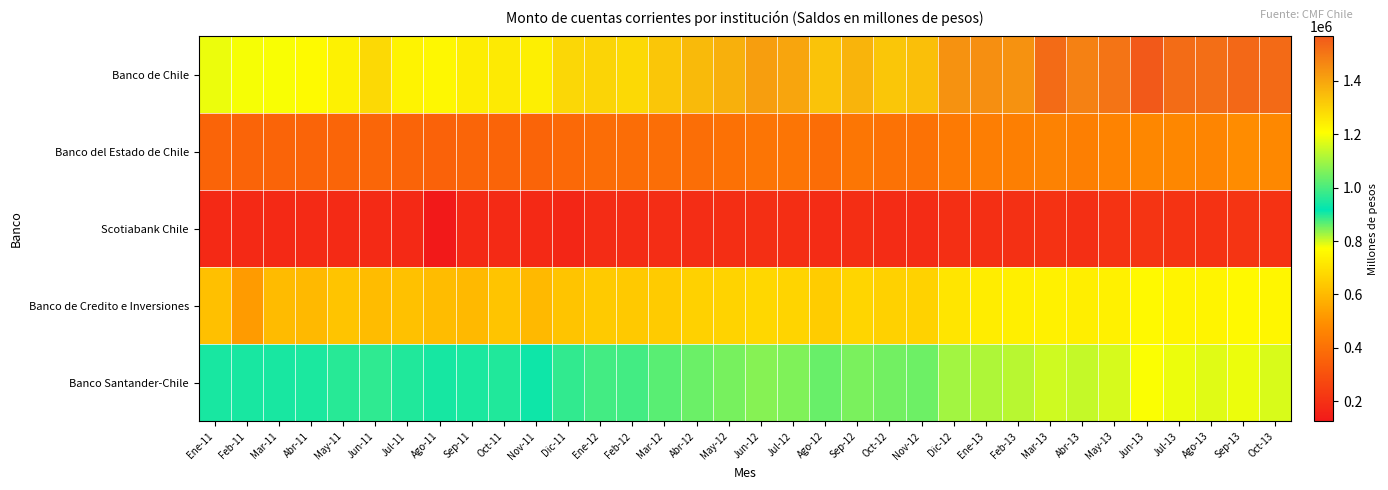

Reading left to right, what are all the values shown in this chart?

Banco de Chile: Ene-11=1185752.7	Feb-11=1195808.1	Mar-11=1198885.0	Abr-11=1215828.9	May-11=1234991.0	Jun-11=1285844.7	Jul-11=1230098.3	Ago-11=1221989.9	Sep-11=1244677.0	Oct-11=1250726.0	Nov-11=1237860.1	Dic-11=1291307.5	Ene-12=1298825.5	Feb-12=1286721.2	Mar-12=1328895.3	Abr-12=1353052.3	May-12=1375961.3	Jun-12=1415860.2	Jul-12=1398482.3	Ago-12=1335259.5	Sep-12=1367622.2	Oct-12=1328234.6	Nov-12=1343765.2	Dic-12=1441480.7	Ene-13=1446822.6	Feb-13=1440789.0	Mar-13=1527224.9	Abr-13=1478400.4	May-13=1505496.8	Jun-13=1566800.1	Jul-13=1522059.7	Ago-13=1519473.4	Sep-13=1530243.4	Oct-13=1529859.6
Banco del Estado de Chile: Ene-11=359444.4	Feb-11=359325.5	Mar-11=360968.3	Abr-11=359296.5	May-11=364248.9	Jun-11=369092.2	Jul-11=361625.1	Ago-11=352671.9	Sep-11=364425.4	Oct-11=362648.7	Nov-11=359039.2	Dic-11=376480.3	Ene-12=388693.4	Feb-12=389807.2	Mar-12=392107.5	Abr-12=393425.6	May-12=401527.2	Jun-12=411897.4	Jul-12=411931.1	Ago-12=389604.1	Sep-12=415512.2	Oct-12=404374.6	Nov-12=405125.3	Dic-12=431127.3	Ene-13=441566.1	Feb-13=447733.0	Mar-13=455216.8	Abr-13=447793.7	May-13=457619.0	Jun-13=472272.2	Jul-13=472533.4	Ago-13=465014.2	Sep-13=486790.9	Oct-13=476200.4
Scotiabank Chile: Ene-11=175083.4	Feb-11=175773.2	Mar-11=176760.8	Abr-11=178669.5	May-11=179495.6	Jun-11=180091.8	Jul-11=177579.6	Ago-11=124340.3	Sep-11=176024.7	Oct-11=177990.5	Nov-11=175907.2	Dic-11=164839.0	Ene-12=185142.0	Feb-12=185600.0	Mar-12=186631.7	Abr-12=187193.8	May-12=190898.9	Jun-12=194526.9	Jul-12=191639.2	Ago-12=184865.2	Sep-12=189989.3	Oct-12=185716.2	Nov-12=185764.9	Dic-12=195823.1	Ene-13=197019.2	Feb-13=198182.5	Mar-13=203323.5	Abr-13=194332.8	May-13=206369.1	Jun-13=209472.7	Jul-13=207237.9	Ago-13=204690.7	Sep-13=209729.4	Oct-13=205059.3
Banco de Credito e Inversiones: Ene-11=616408.1	Feb-11=523117.5	Mar-11=604159.2	Abr-11=598948.8	May-11=626071.5	Jun-11=607987.5	Jul-11=619151.6	Ago-11=608102.6	Sep-11=599351.7	Oct-11=625915.2	Nov-11=598483.2	Dic-11=627372.8	Ene-12=640305.8	Feb-12=639598.2	Mar-12=645087.1	Abr-12=658130.6	May-12=663377.3	Jun-12=675347.5	Jul-12=667105.7	Ago-12=647754.7	Sep-12=668427.9	Oct-12=657109.6	Nov-12=661227.5	Dic-12=709138.9	Ene-13=727640.3	Feb-13=734983.6	Mar-13=740639.6	Abr-13=730635.7	May-13=740989.1	Jun-13=760728.9	Jul-13=749097.9	Ago-13=748359.9	Sep-13=758355.0	Oct-13=751603.8
Banco Santander-Chile: Ene-11=946399.1	Feb-11=944672.7	Mar-11=946294.1	Abr-11=948474.0	May-11=962518.4	Jun-11=971202.2	Jul-11=954031.0	Ago-11=944085.3	Sep-11=948141.2	Oct-11=953258.7	Nov-11=933626.2	Dic-11=972466.7	Ene-12=993793.2	Feb-12=992103.1	Mar-12=1019817.5	Abr-12=1039365.0	May-12=1052095.9	Jun-12=1070713.8	Jul-12=1061281.5	Ago-12=1036556.7	Sep-12=1055520.2	Oct-12=1045809.3	Nov-12=1040360.8	Dic-12=1100394.5	Ene-13=1114303.2	Feb-13=1124572.6	Mar-13=1151667.3	Abr-13=1139551.0	May-13=1160901.0	Jun-13=1200551.5	Jul-13=1185502.0	Ago-13=1171788.8	Sep-13=1185692.9	Oct-13=1163909.6